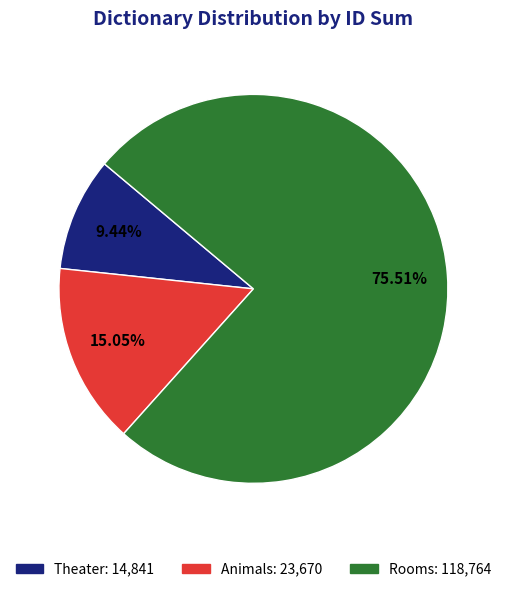

Is there any slice that represents more than half of the pie?

Yes